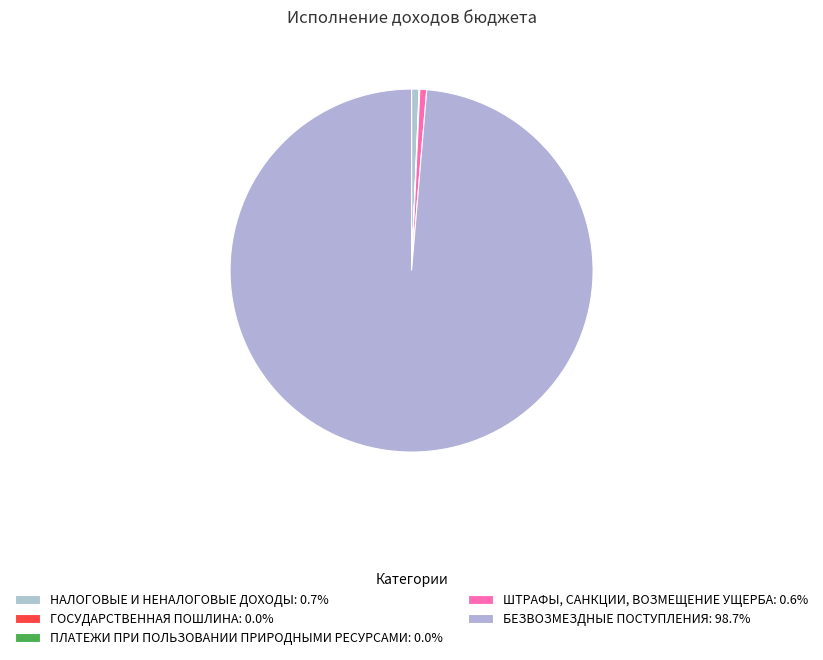

The ГОСУДАРСТВЕННАЯ ПОШЛИНА slice represents 0% of the pie. True or false?

True